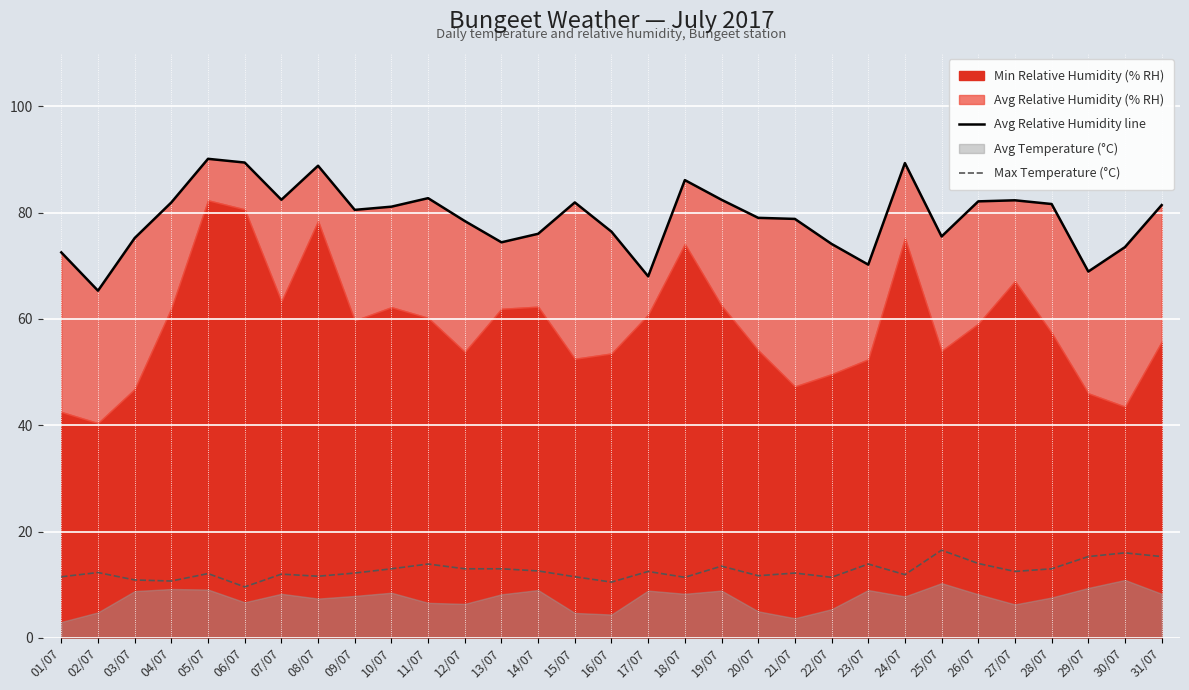

The value of Max Temperature (°C) at 31/07 is 15.3. True or false?

True